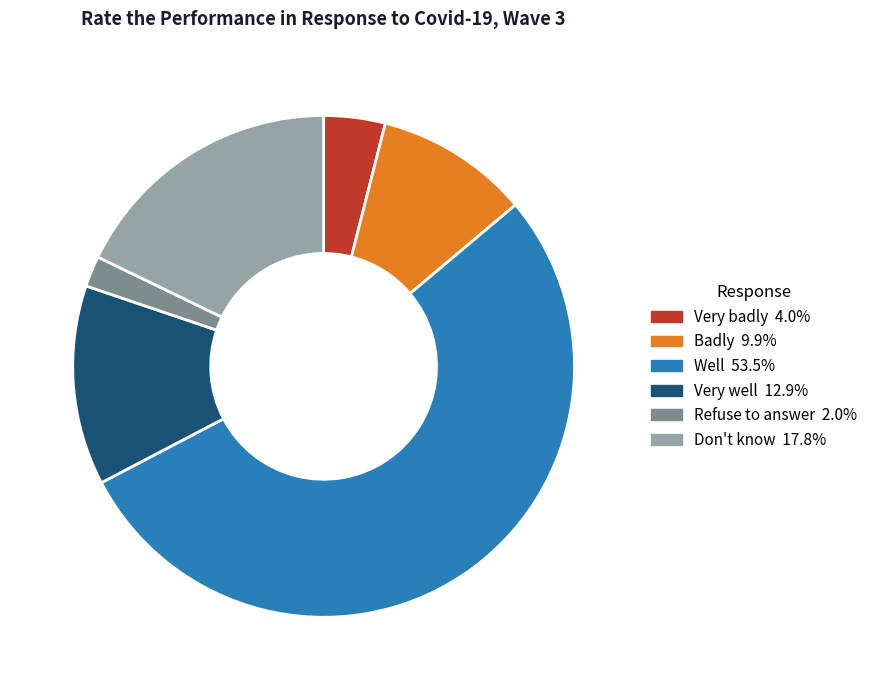

Do Well and Don't know together represent more than half of the pie?

Yes